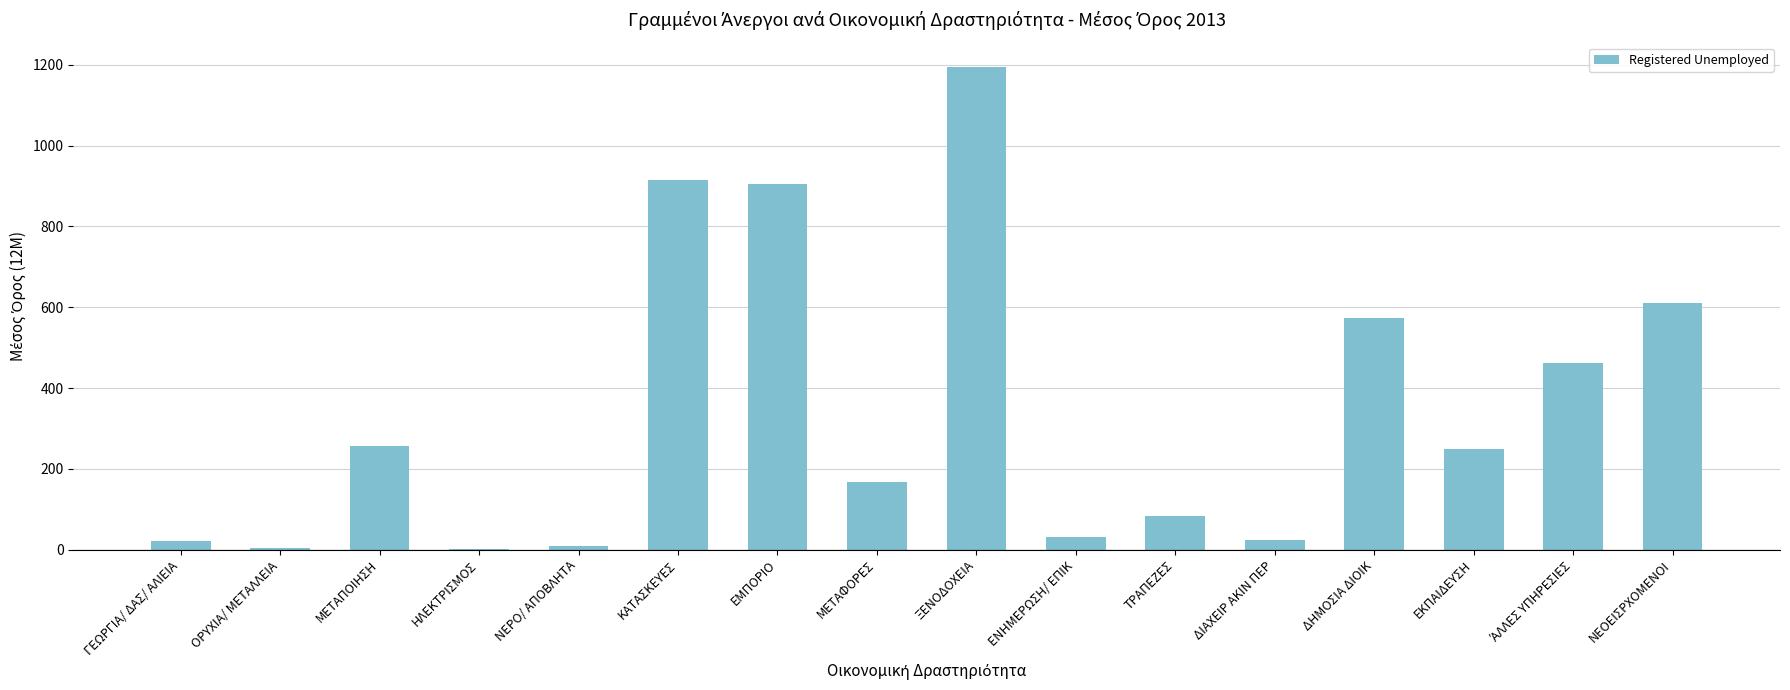

What is the maximum value shown in the chart?

1195.0